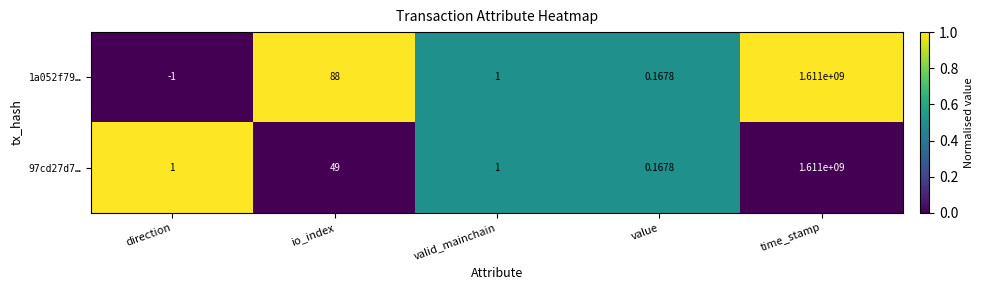

Count the number of categories in the chart.

5